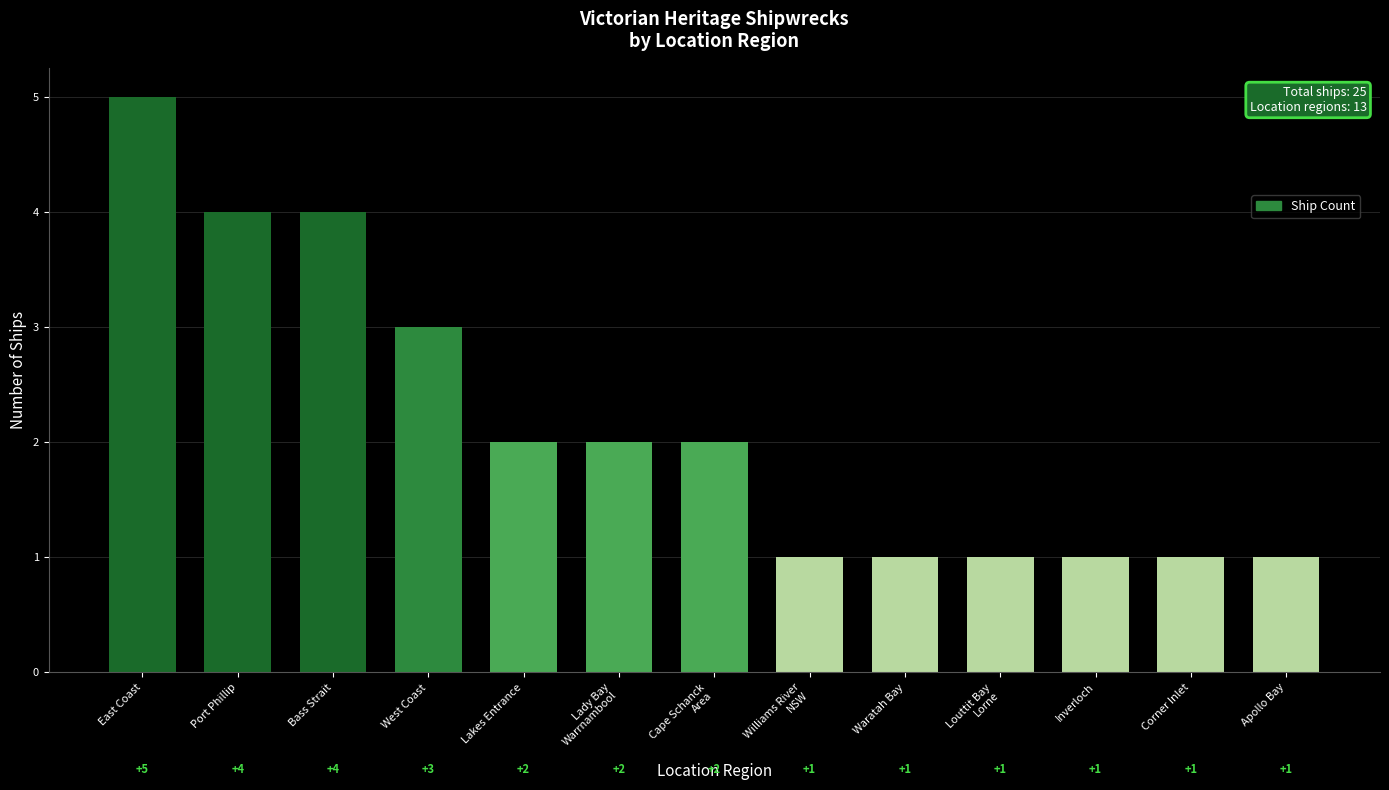

Reading left to right, list all the values displayed in this chart.

East Coast=5	Port Phillip=4	Bass Strait=4	West Coast=3	Lakes Entrance=2	Lady Bay
Warrnambool=2	Cape Schanck
Area=2	Williams River
NSW=1	Waratah Bay=1	Louttit Bay
Lorne=1	Inverloch=1	Corner Inlet=1	Apollo Bay=1